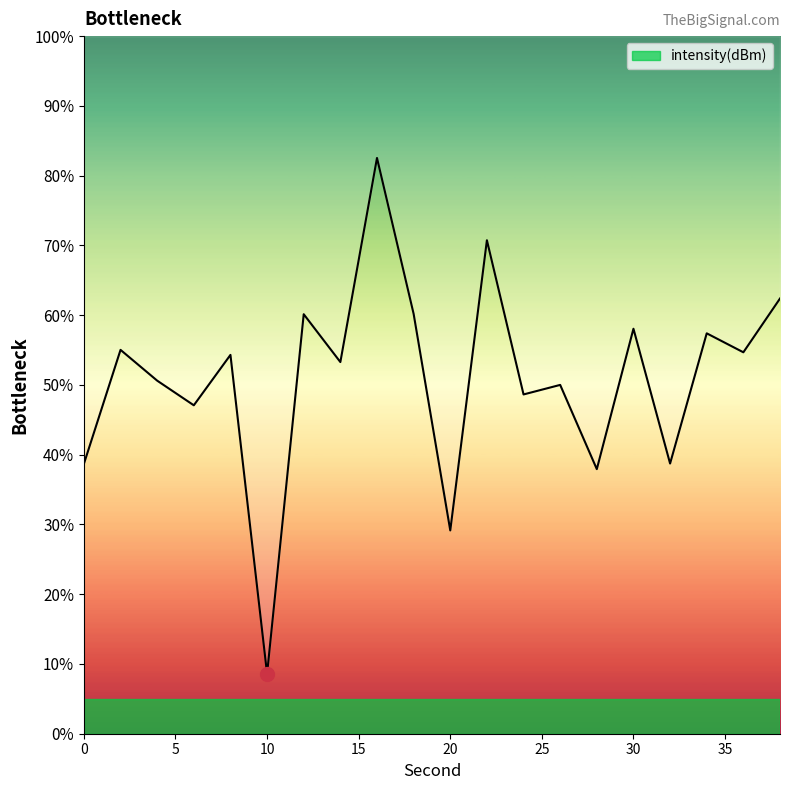

List the labels in order of value, smallest first.

10, 20, 28, 0, 32, 6, 24, 26, 4, 14, 8, 36, 2, 34, 30, 12, 18, 38, 22, 16